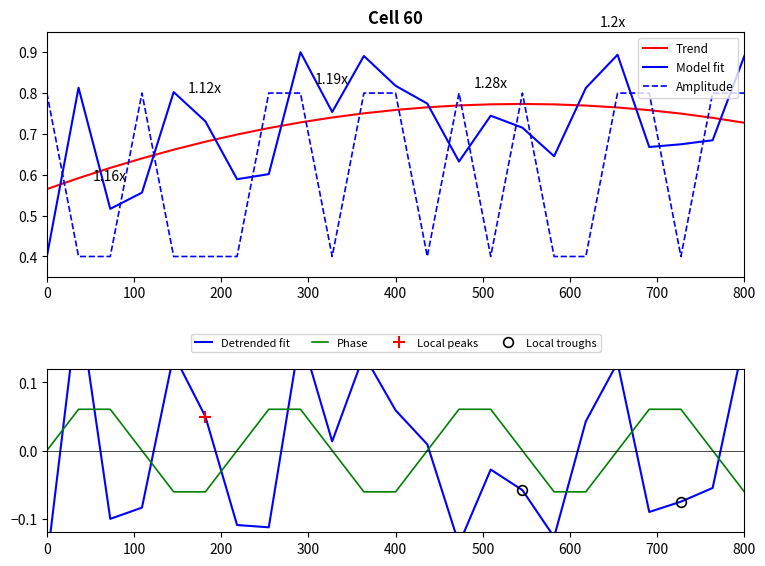

Which series has the largest total across all categories?

Trend